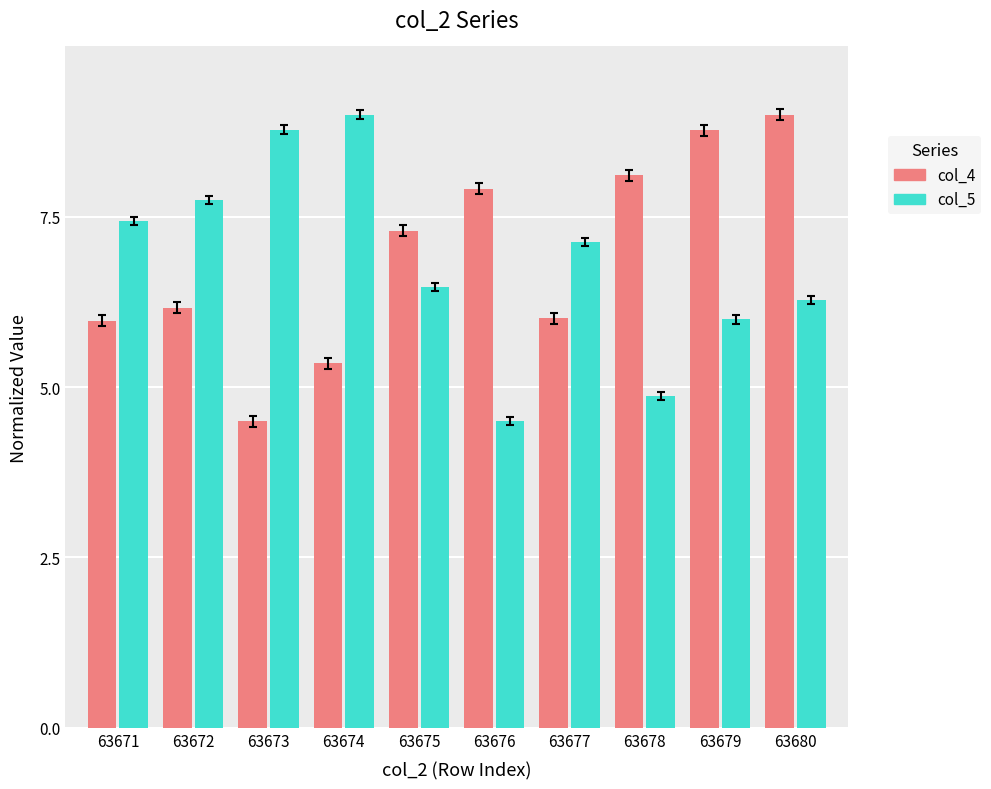

What is the maximum value shown in the chart?

9.0